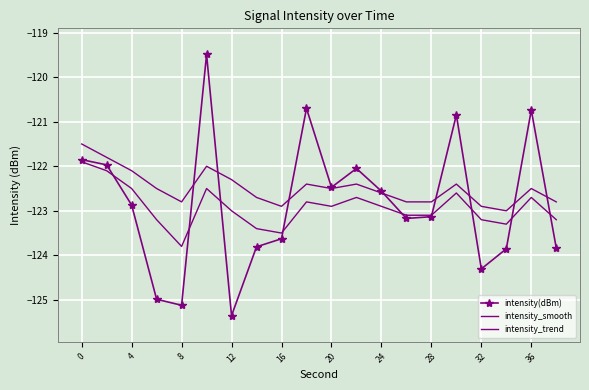

What is the maximum value for intensity_smooth?

-121.9